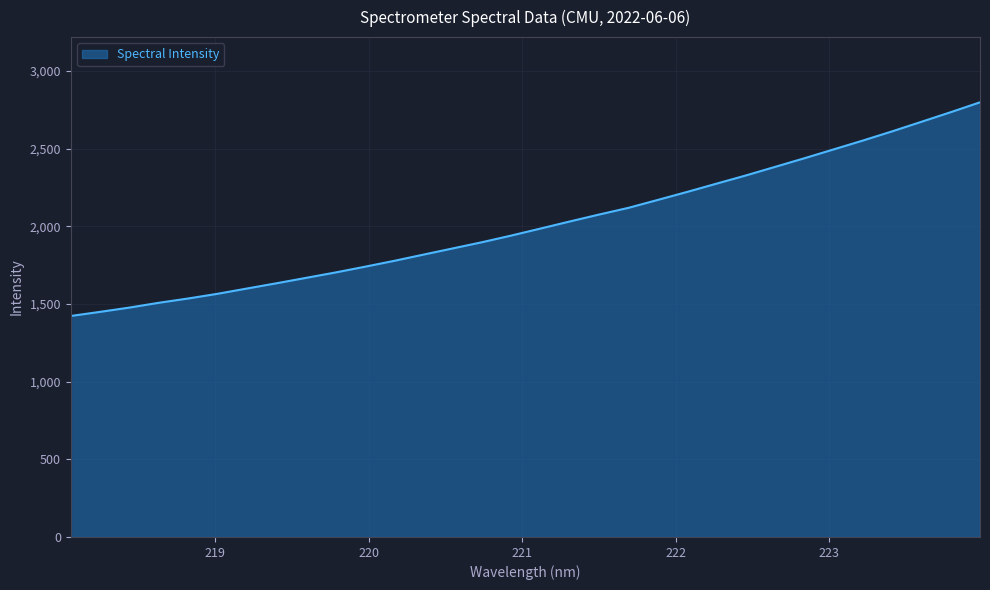

What is the maximum value shown in the chart?

2798.5